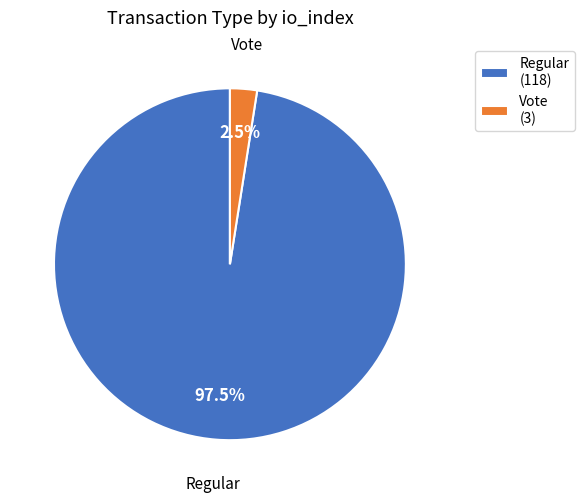

Which category has the smallest portion of the pie?

Vote